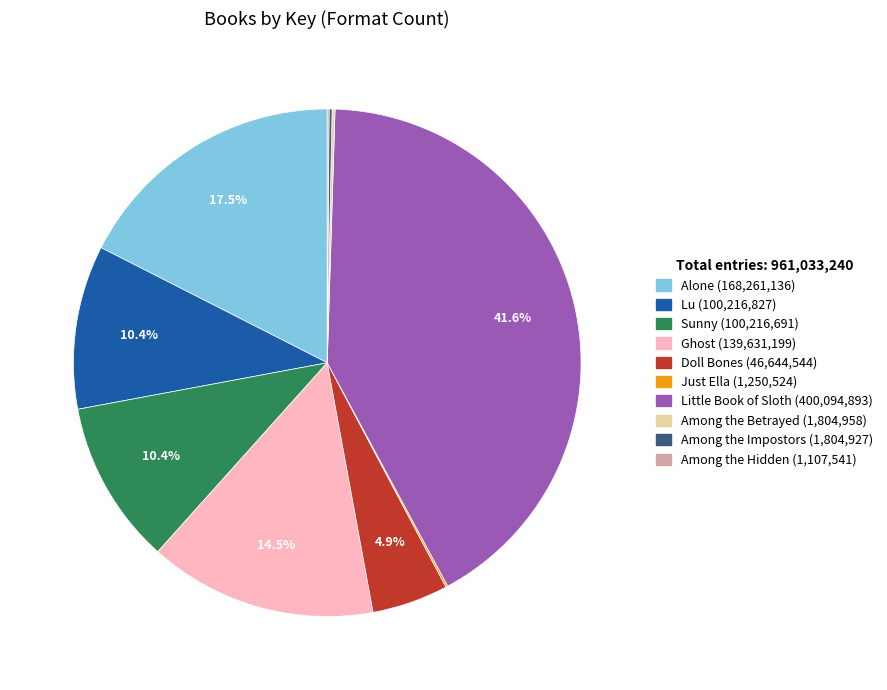

What portion of the pie excludes Doll Bones?

95.1%